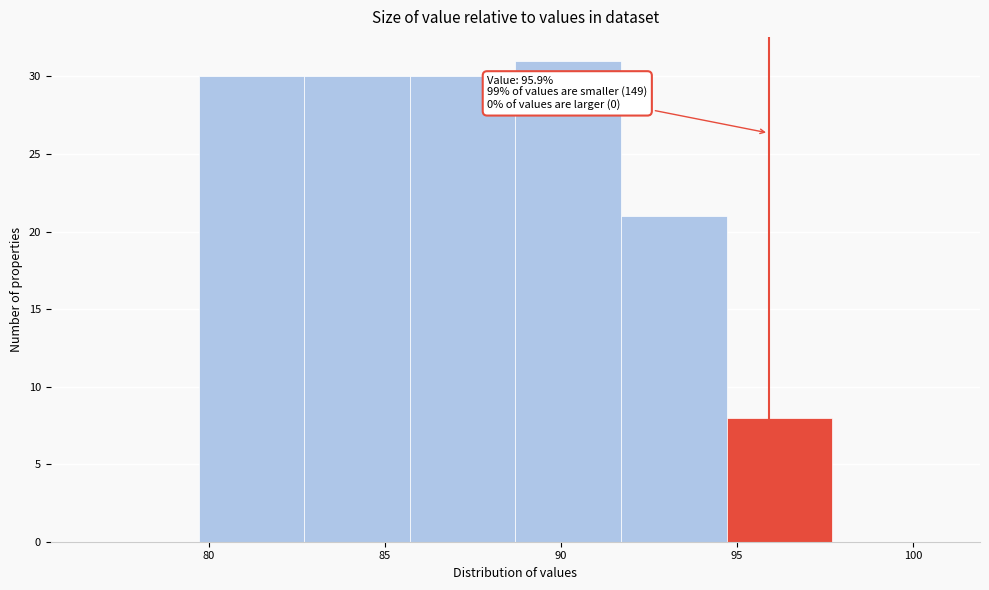

Which range on the x-axis has the tallest bar?

88.7 to 91.7